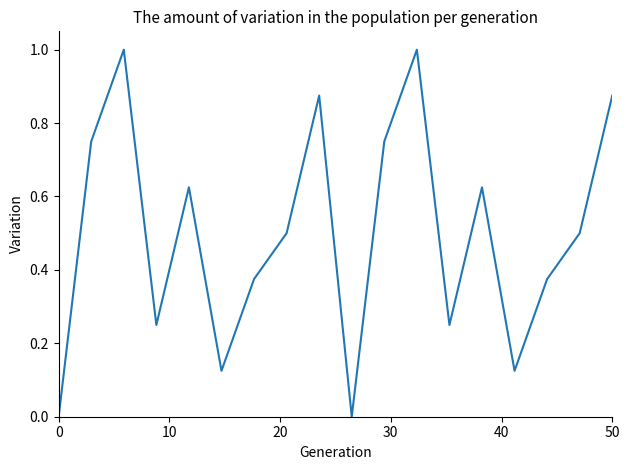

What is the sum of all values?

9.0